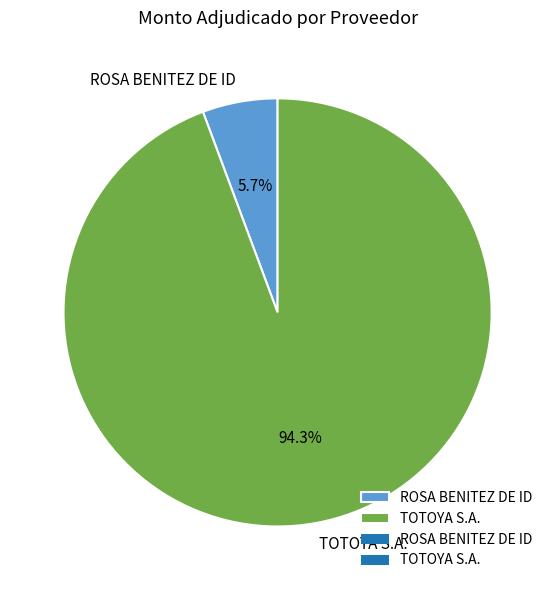

The TOTOYA S.A. slice represents 85% of the pie. True or false?

False